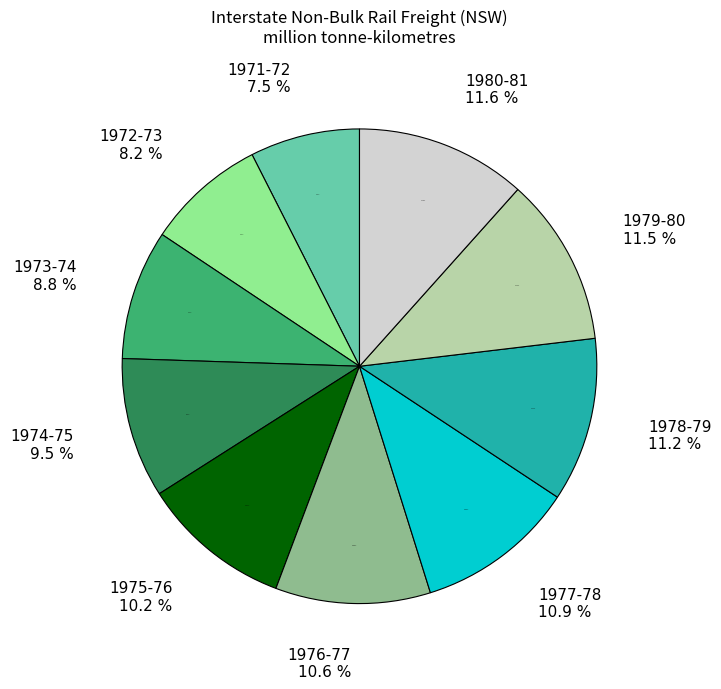

Between 1976-77 and 1980-81, which is larger?

1980-81